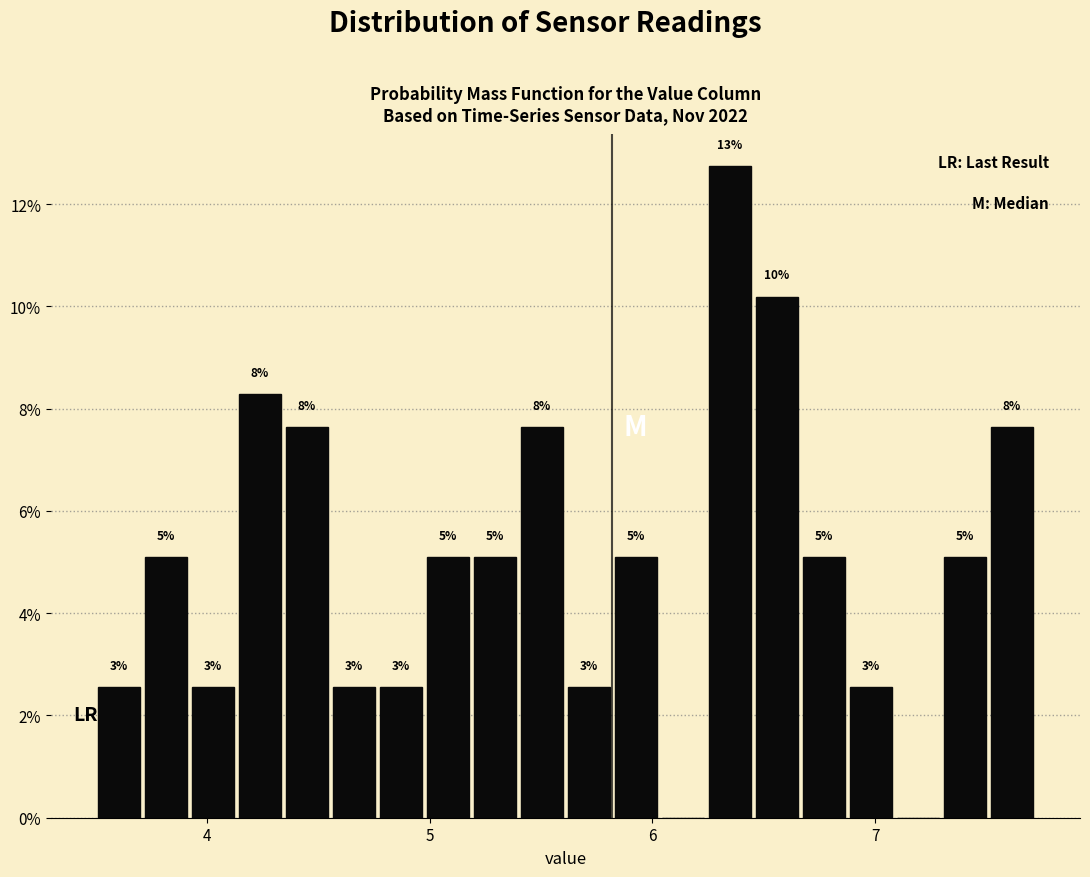

Read against the x-axis, roughly where is the centre of the tallest bar?

6.3